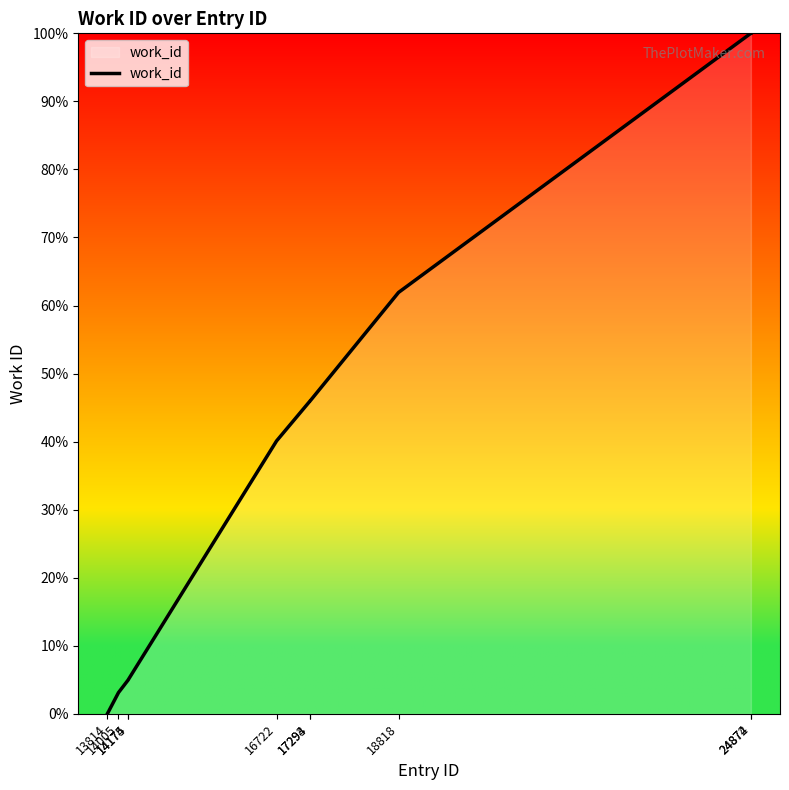

Reading right to left, list all the values displayed in this chart.

100.0	100.0	61.9	45.9	45.9	40.1	5.0	5.0	3.1	0.0